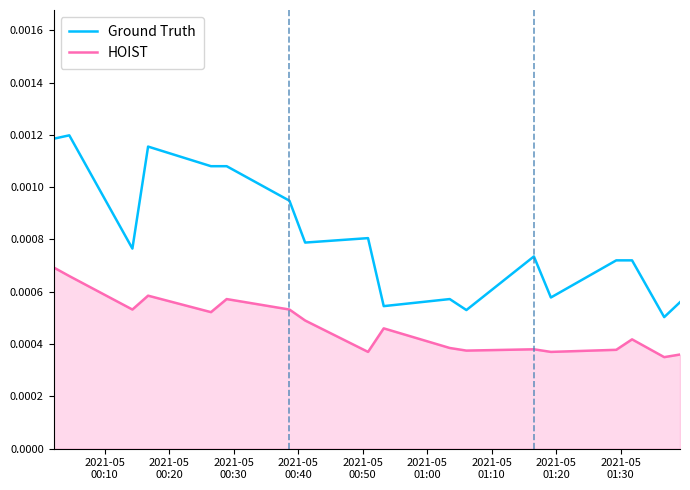

How many lines are shown in the chart?

2